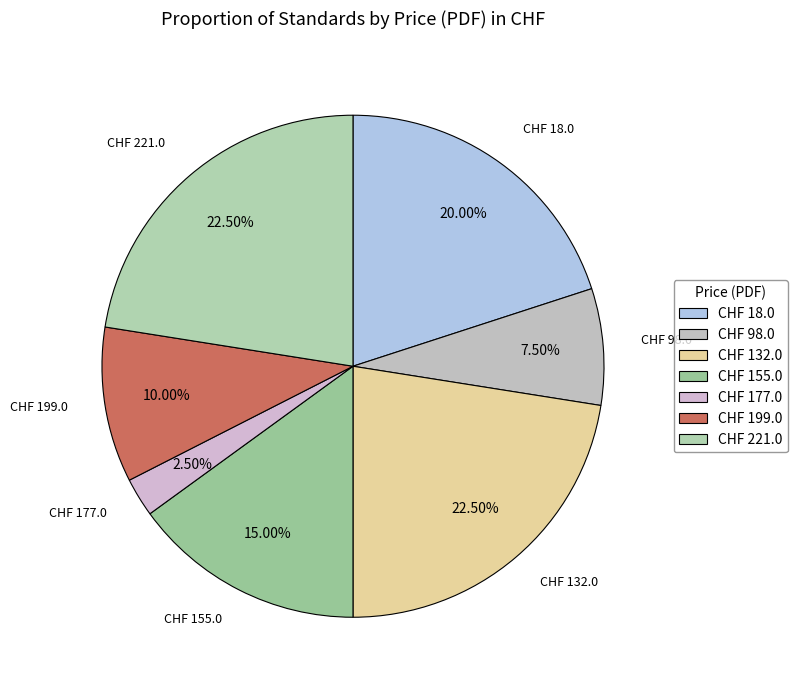

Is the sum of CHF 18.0 and CHF 155.0 greater than half?

No